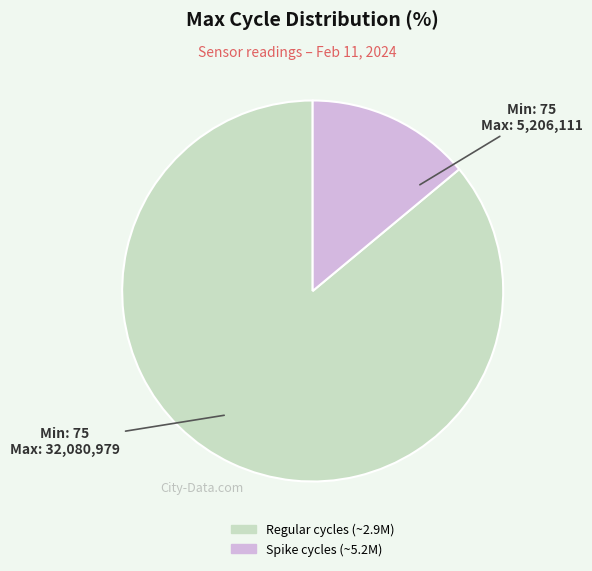

Is there a majority slice in this chart?

Yes